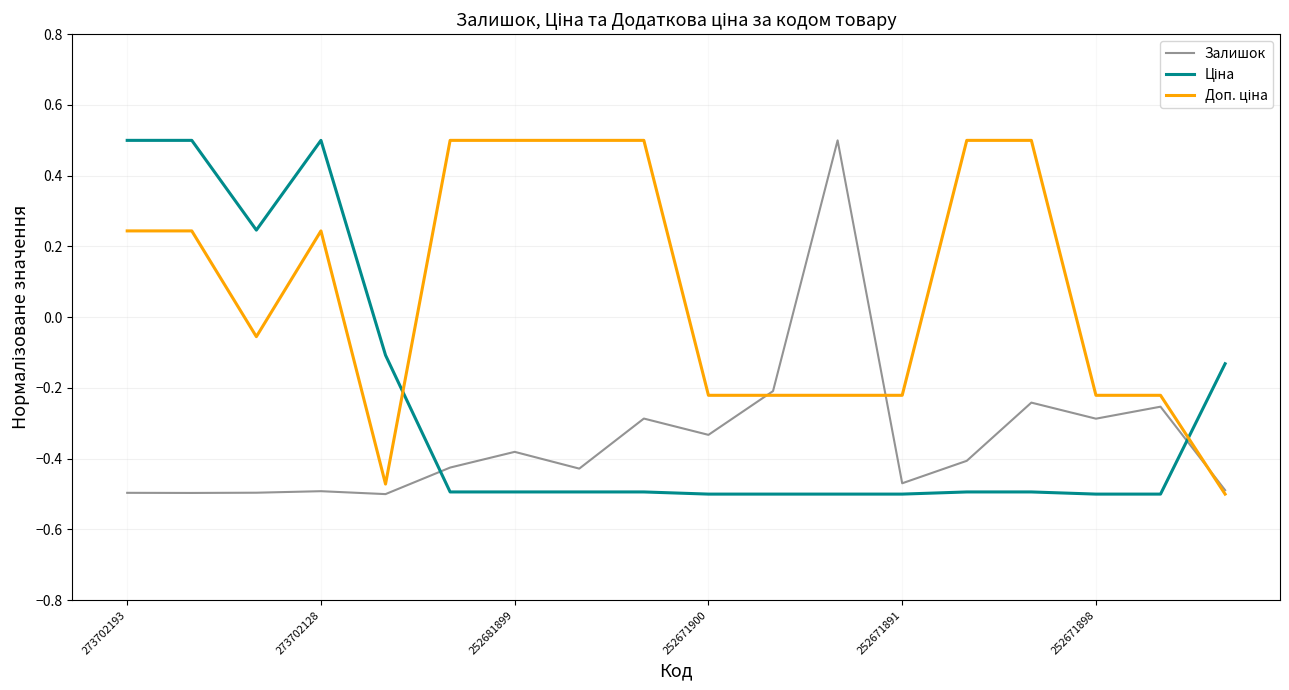

How many values in Залишок are above zero?

1